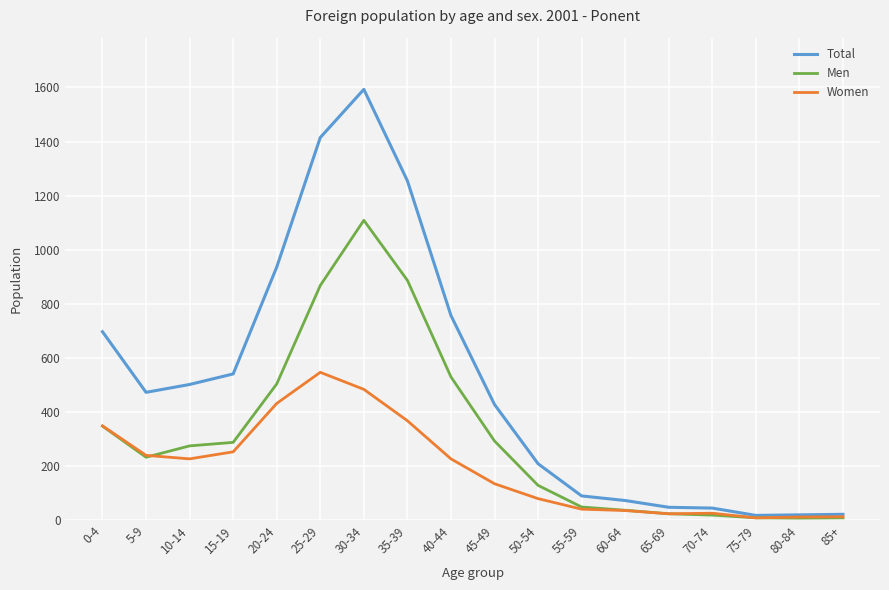

At 25-29, list the series in order from largest to smallest.

Total, Men, Women